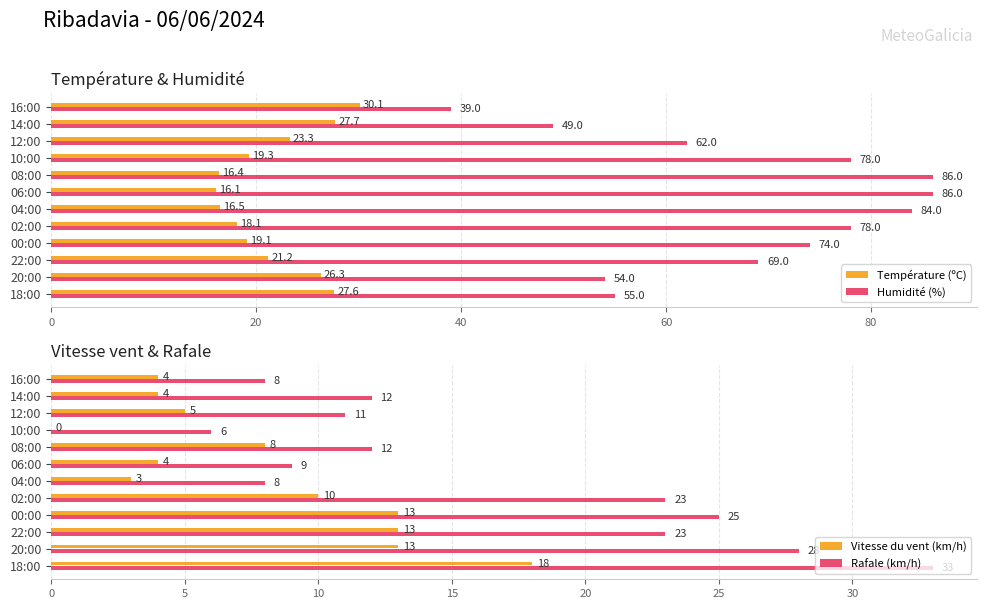

How many data points in Vitesse du vent (km/h) are above 8?

5